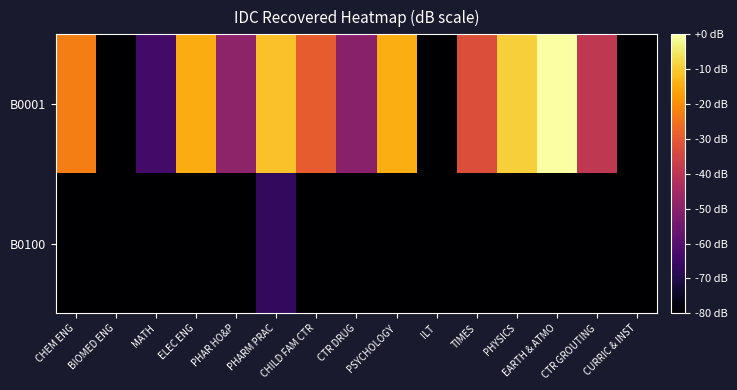

Reading left to right, extract all data points from this chart.

B0001: CHEM ENG=-22.6	BIOMED ENG=-136.6	MATH=-63.5	ELEC ENG=-14.7	PHAR HO&P=-49.1	PHARM PRAC=-11.3	CHILD FAM CTR=-29.3	CTR DRUG=-50.1	PSYCHOLOGY=-14.7	ILT=-133.1	TIMES=-32.4	PHYSICS=-9.1	EARTH & ATMO=0.0	CTR GROUTING=-39.1	CURRIC & INST=-302.6
B0100: CHEM ENG=-136.6	BIOMED ENG=-136.6	MATH=-302.6	ELEC ENG=-142.6	PHAR HO&P=-302.6	PHARM PRAC=-66.6	CHILD FAM CTR=-302.6	CTR DRUG=-302.6	PSYCHOLOGY=-302.6	ILT=-133.1	TIMES=-302.6	PHYSICS=-302.6	EARTH & ATMO=-302.6	CTR GROUTING=-302.6	CURRIC & INST=-355.5